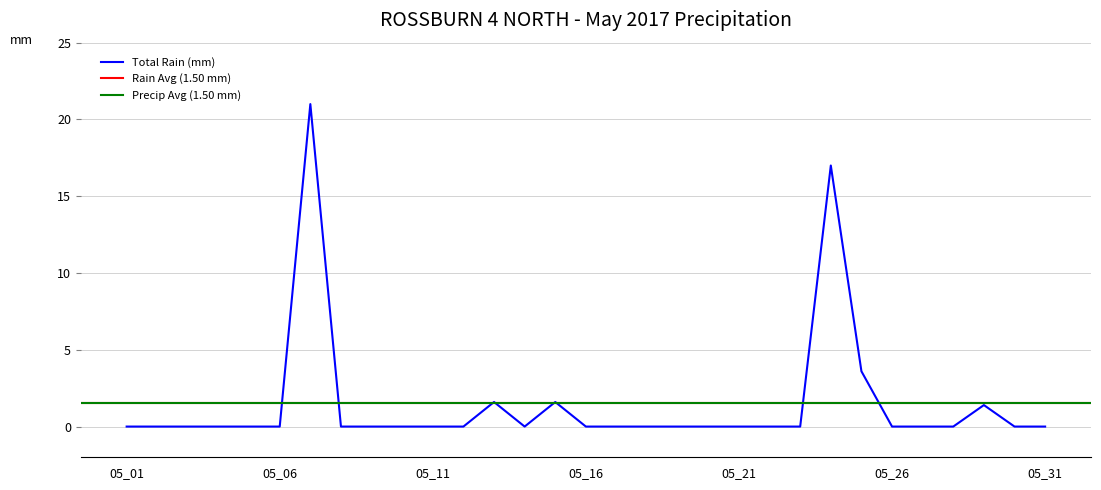

What is the difference between the values at 2017-05-27 and 2017-05-13?

1.6